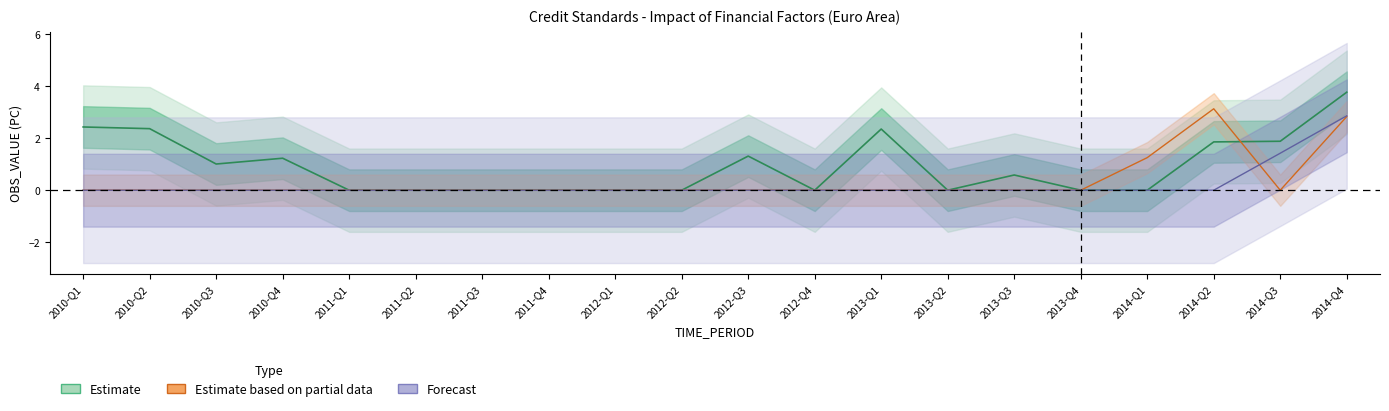

Reading left to right, list all the values displayed in this chart.

OBS_VALUE: 2010-Q1=2.4	2010-Q2=2.4	2010-Q3=1.0	2010-Q4=1.2	2011-Q1=0.0	2011-Q2=0.0	2011-Q3=0.0	2011-Q4=0.0	2012-Q1=0.0	2012-Q2=0.0	2012-Q3=1.3	2012-Q4=0.0	2013-Q1=2.4	2013-Q2=0.0	2013-Q3=0.6	2013-Q4=0.0	2014-Q1=0.0	2014-Q2=1.9	2014-Q3=1.9	2014-Q4=3.8
OBS_VALUE_partial: 2010-Q1=0.0	2010-Q2=0.0	2010-Q3=0.0	2010-Q4=0.0	2011-Q1=0.0	2011-Q2=0.0	2011-Q3=0.0	2011-Q4=0.0	2012-Q1=0.0	2012-Q2=0.0	2012-Q3=0.0	2012-Q4=0.0	2013-Q1=0.0	2013-Q2=0.0	2013-Q3=0.0	2013-Q4=0.0	2014-Q1=1.3	2014-Q2=3.1	2014-Q3=0.0	2014-Q4=2.8
OBS_VALUE_forecast: 2010-Q1=0.0	2010-Q2=0.0	2010-Q3=0.0	2010-Q4=0.0	2011-Q1=0.0	2011-Q2=0.0	2011-Q3=0.0	2011-Q4=0.0	2012-Q1=0.0	2012-Q2=0.0	2012-Q3=0.0	2012-Q4=0.0	2013-Q1=0.0	2013-Q2=0.0	2013-Q3=0.0	2013-Q4=0.0	2014-Q1=0.0	2014-Q2=0.0	2014-Q3=1.4	2014-Q4=2.9